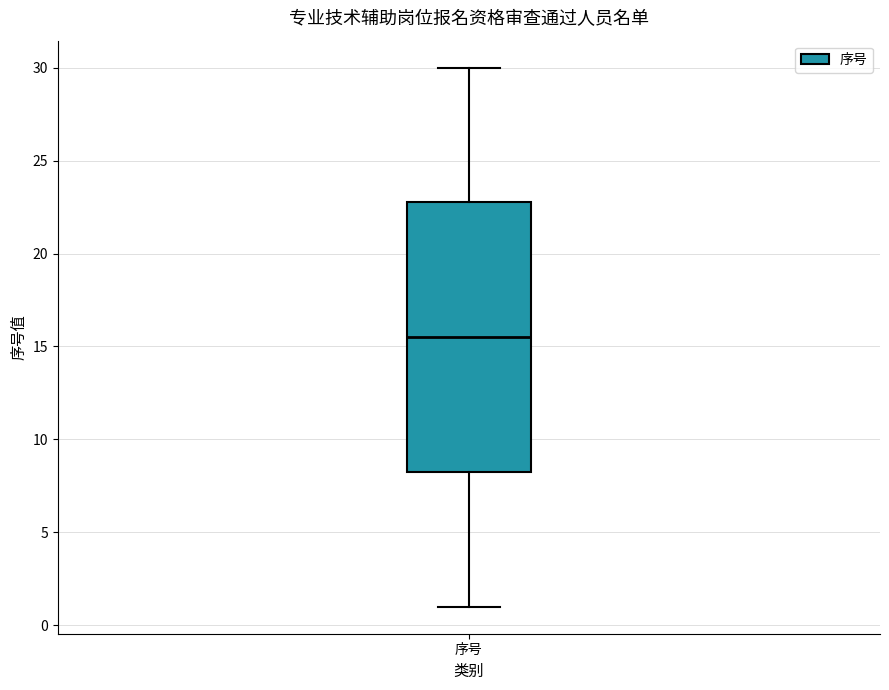

Read this box plot against the y-axis: the position of the median line, the range covered by the box, and the ends of both whiskers. The values are not printed on the chart, so give them approximately, as read against the axis.

median 15.5, box 8.5 to 23.0, whiskers 1.0 to 30.0